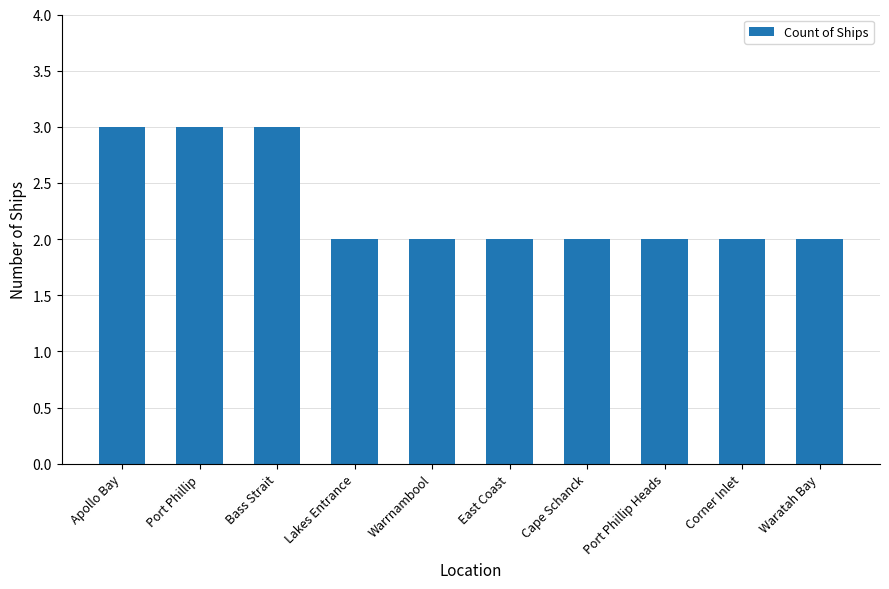

What is the value of the 2nd bar from the left?

3